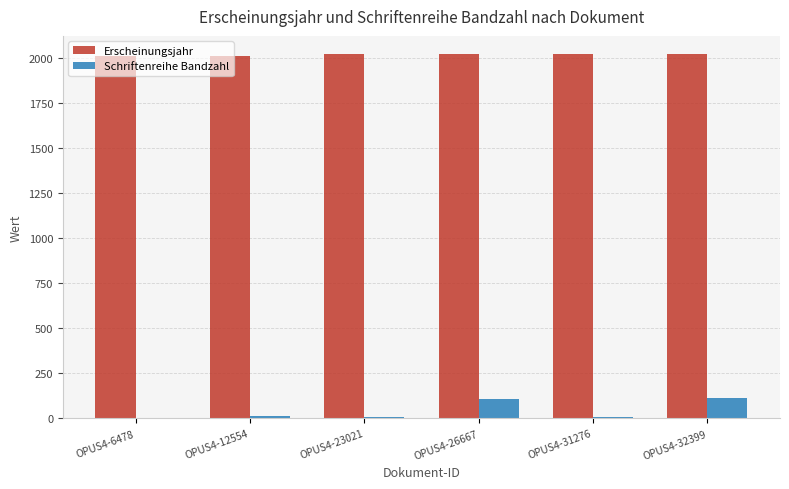

What is the sum of all Erscheinungsjahr values?

12115